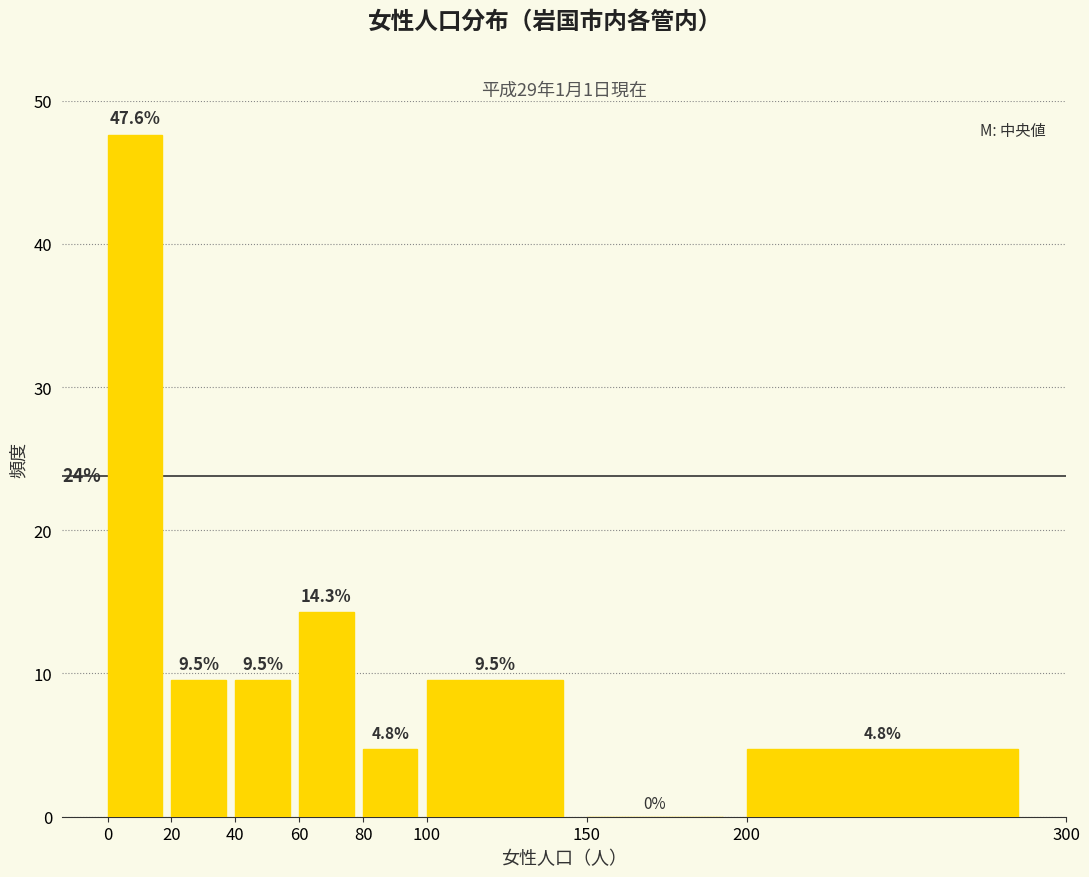

Reading left to right, transcribe this chart: for each bar, give the range it covers on the x-axis and its height.

0 to 20: 47.6
20 to 40: 9.5
40 to 60: 9.5
60 to 80: 14.3
80 to 100: 4.8
100 to 150: 9.5
150 to 200: 0.0
200 to 300: 4.8